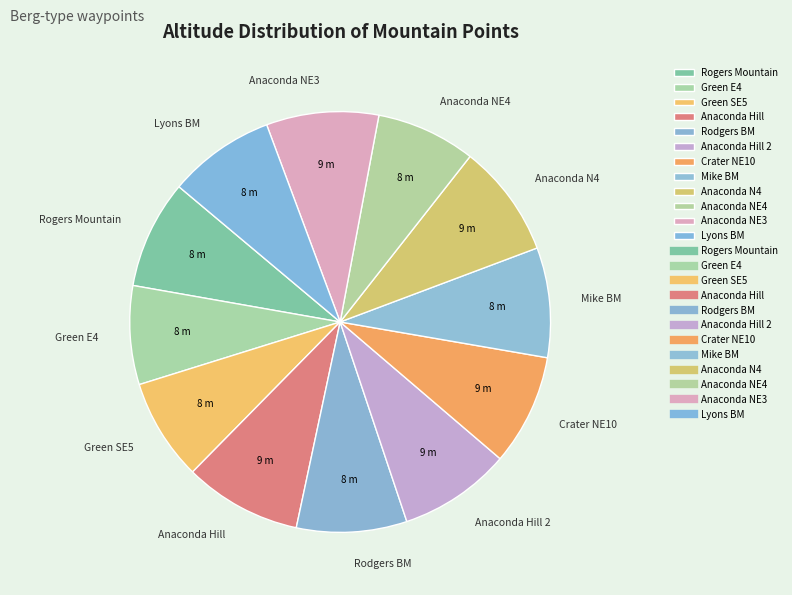

Approximately how many times larger is the value at Rodgers BM compared to Mike BM?

1.0